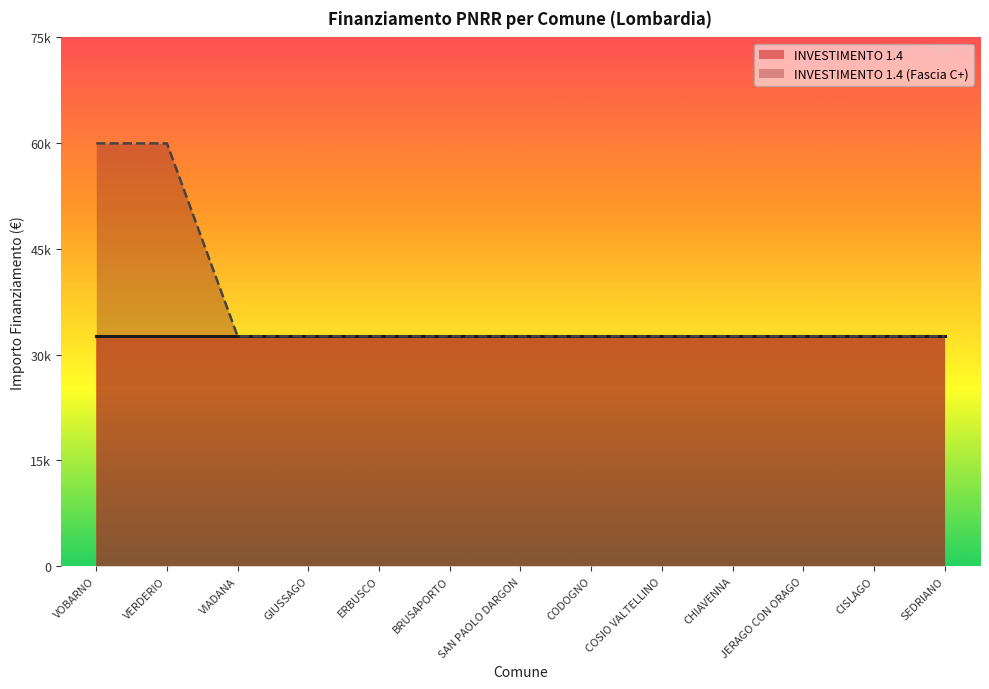

What is the approximate value at JERAGO CON ORAGO?

32589